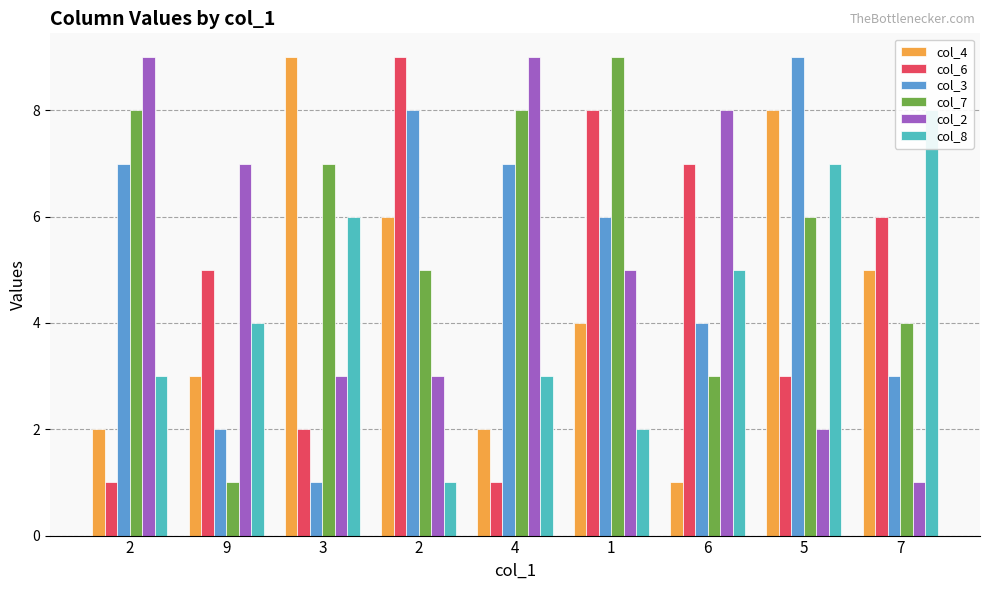

Rank the series at 2 from highest to lowest value.

col_2, col_7, col_3, col_8, col_4, col_6